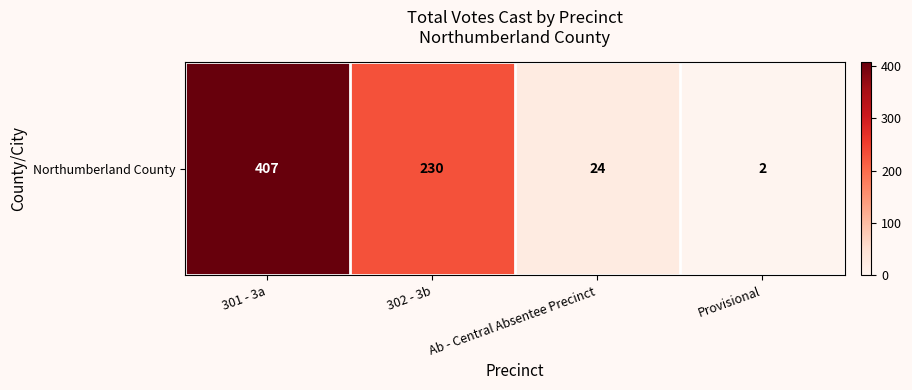

Rank the categories by value from lowest to highest.

Provisional, Ab - Central Absentee Precinct, 302 - 3b, 301 - 3a